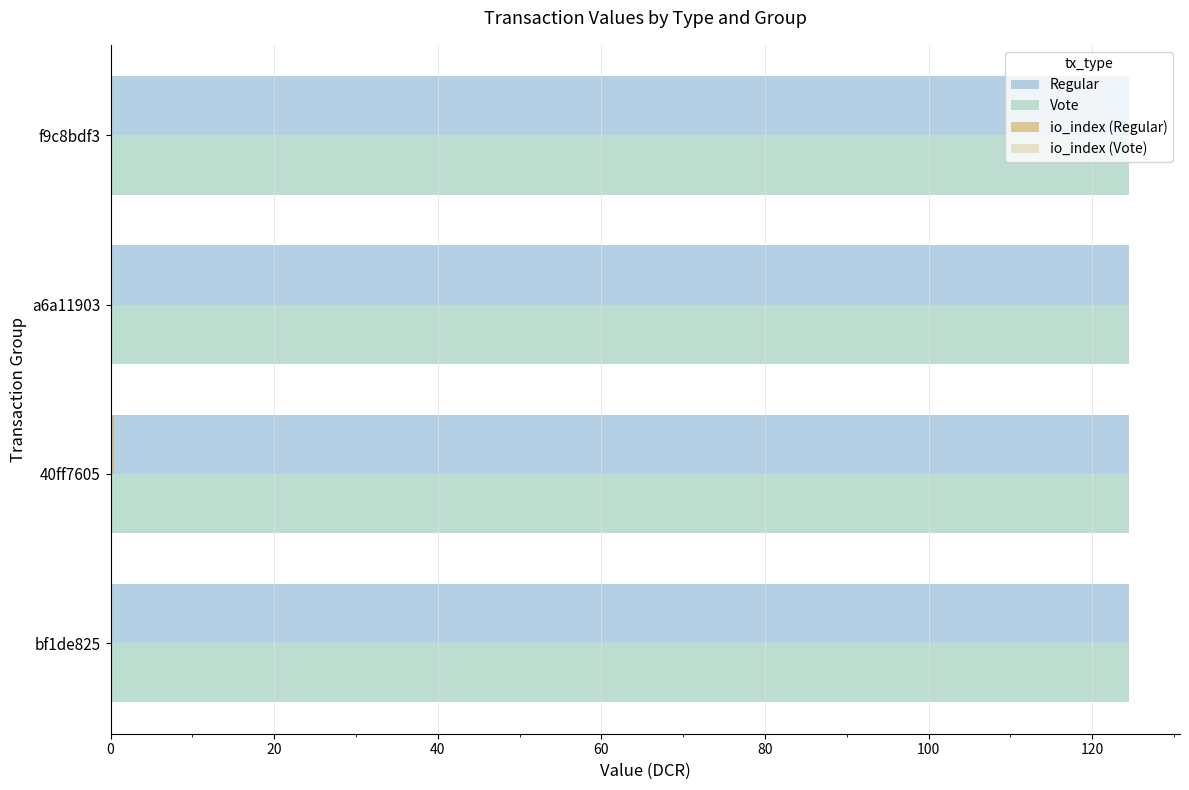

How many categories are shown in the chart?

4